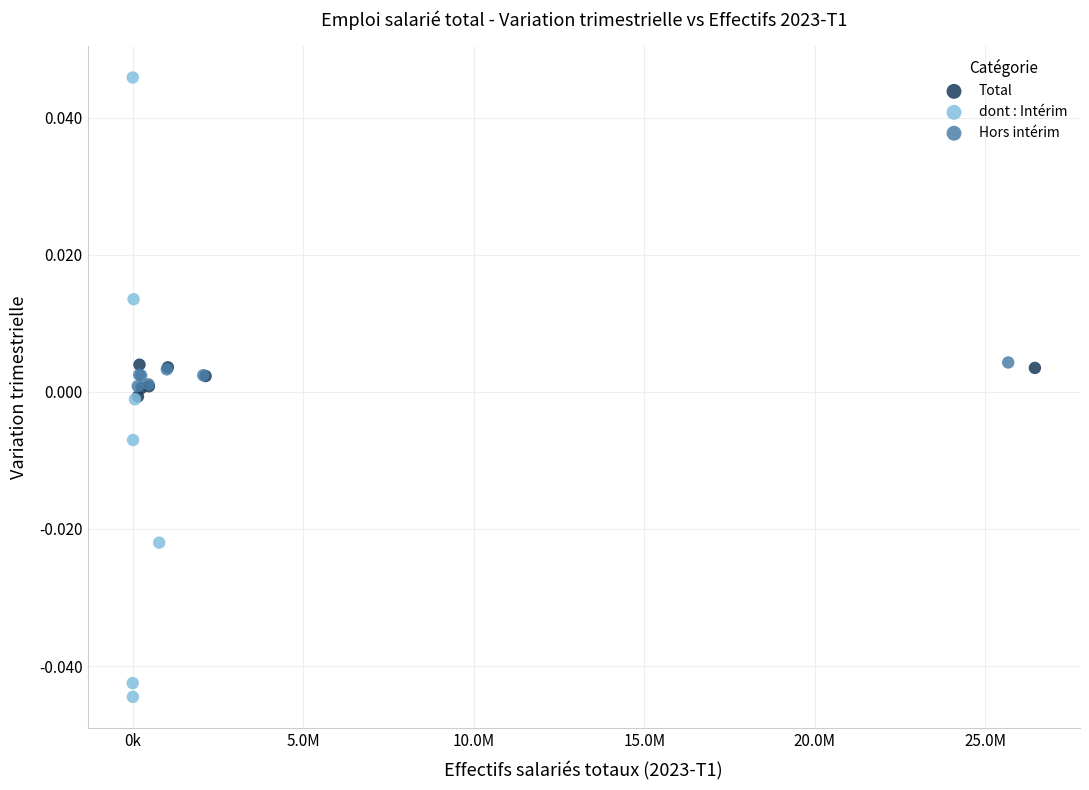

What are all the series names shown in the legend?

Total, dont : Intérim, Hors intérim